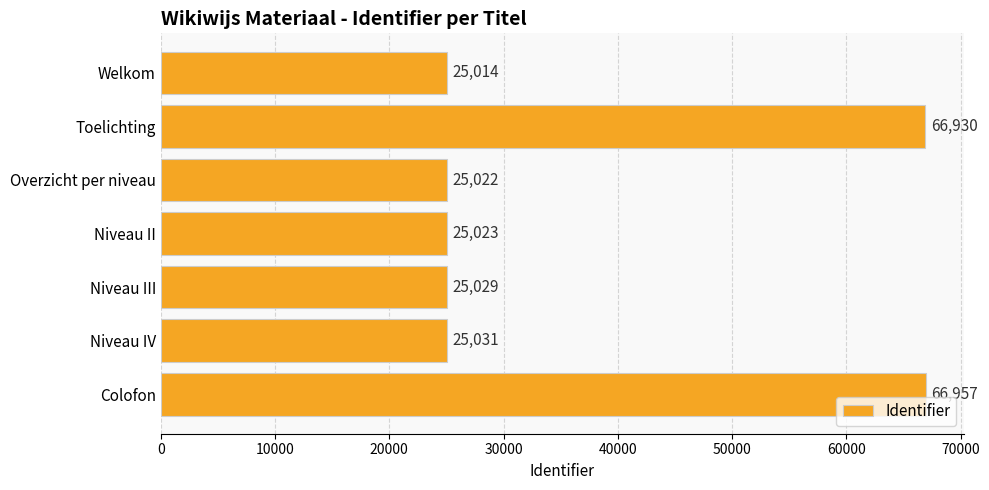

Rank the categories by value from highest to lowest.

Colofon, Toelichting, Niveau IV, Niveau III, Niveau II, Overzicht per niveau, Welkom